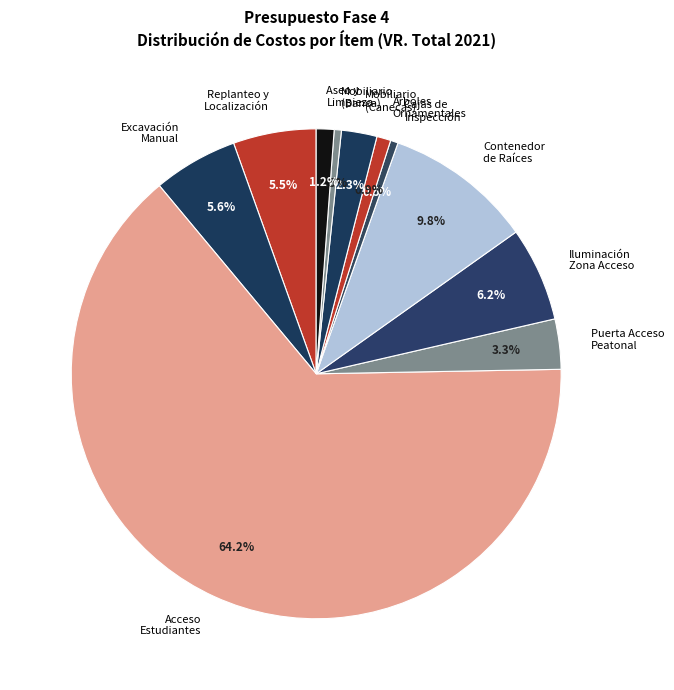

Which has a higher value, Excavación Manual or Cajas de Inspección?

Excavación Manual